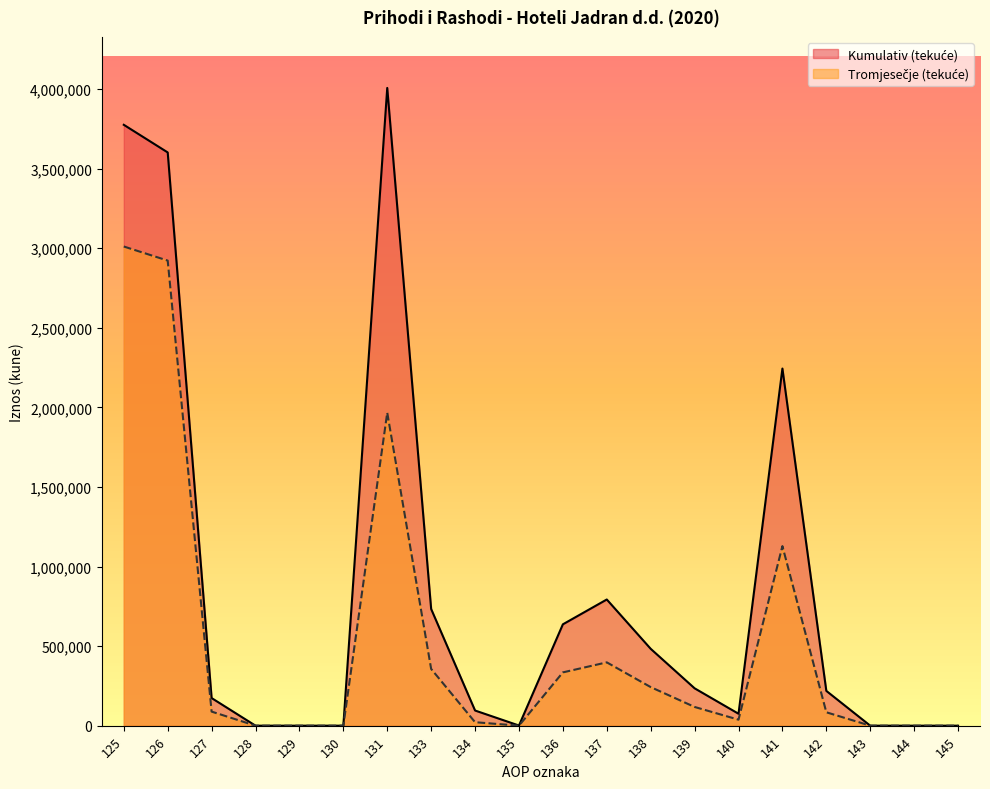

True or false: Kumulativ (tekuće) and Tromjesečje (tekuće) intersect in this chart.

False